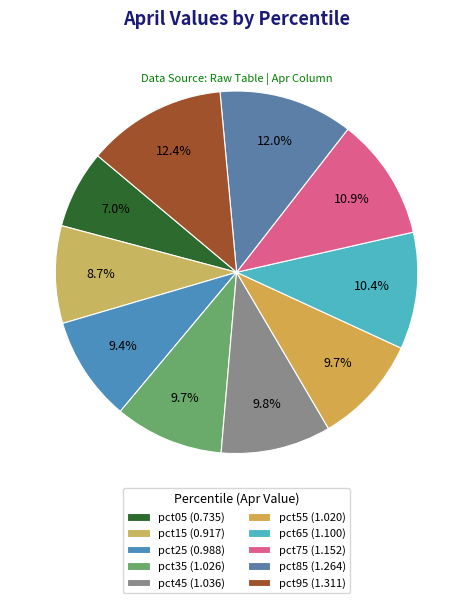

Is there a majority slice in this chart?

No